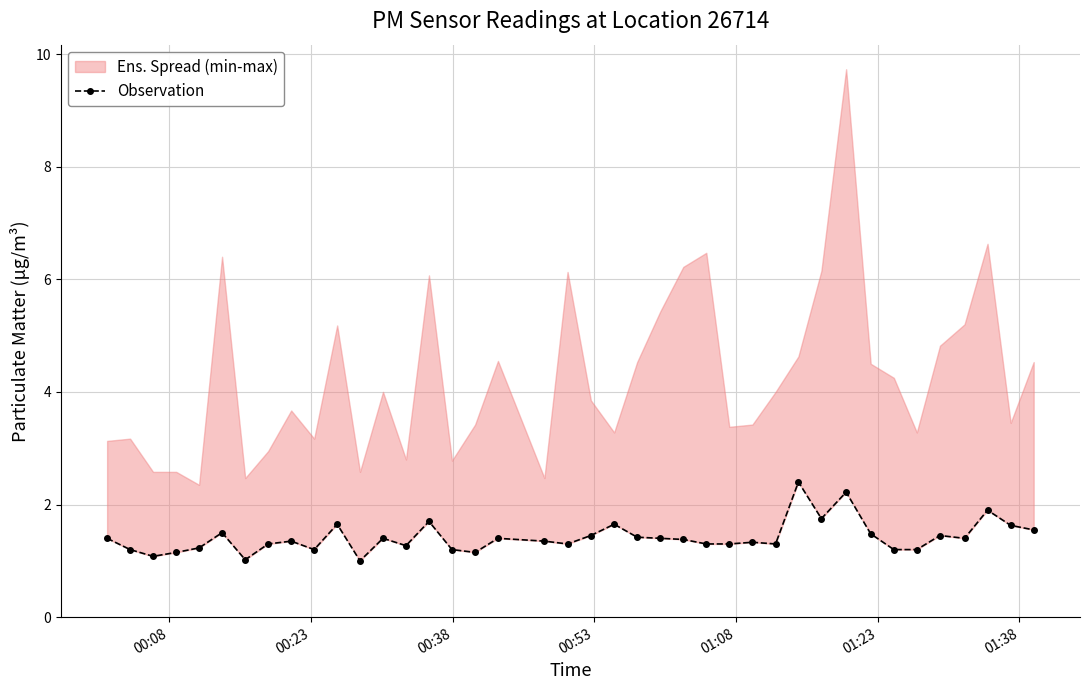

The chart shows a value of 2.0 at 34. True or false?

False